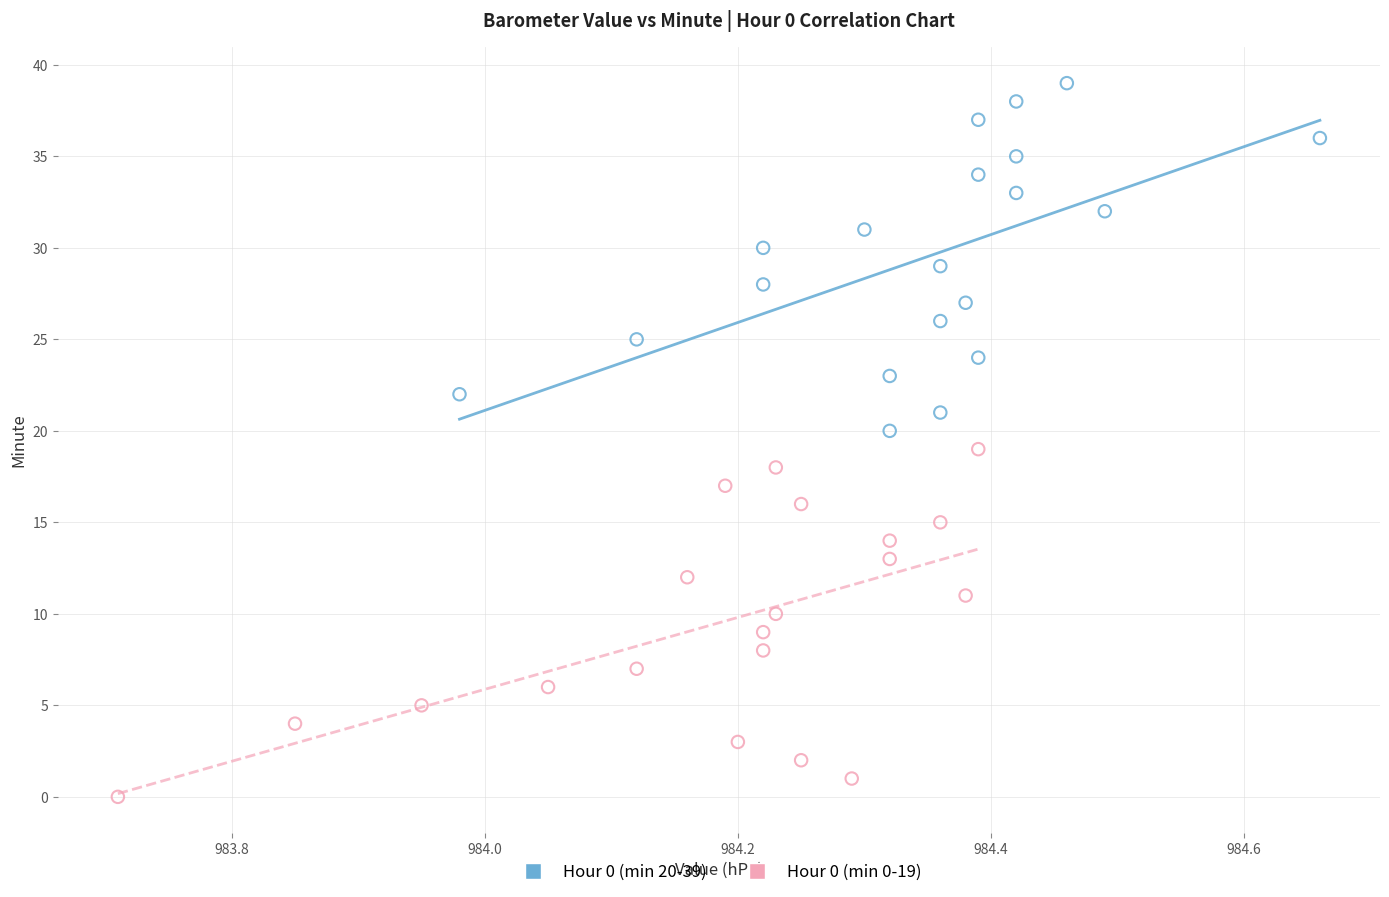

Which series reaches the minimum Y coordinate?

Hour 0 (min 0-19)